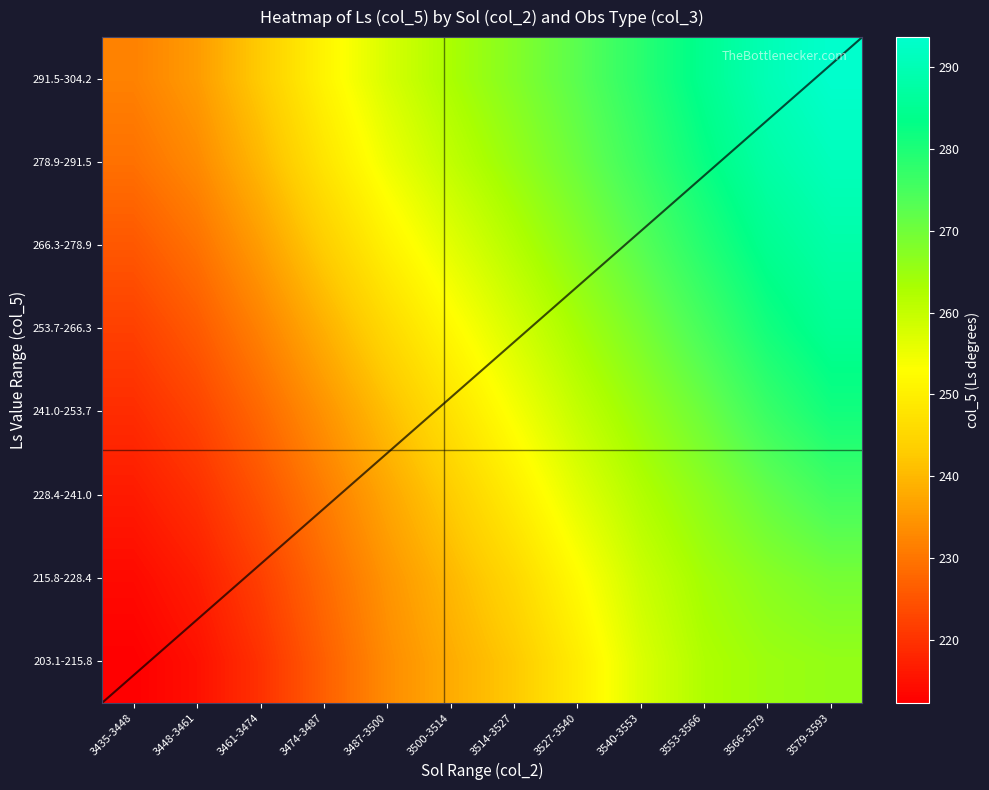

Is it true that 278.9-291.5 equals 413.0 at 3540-3553?

False